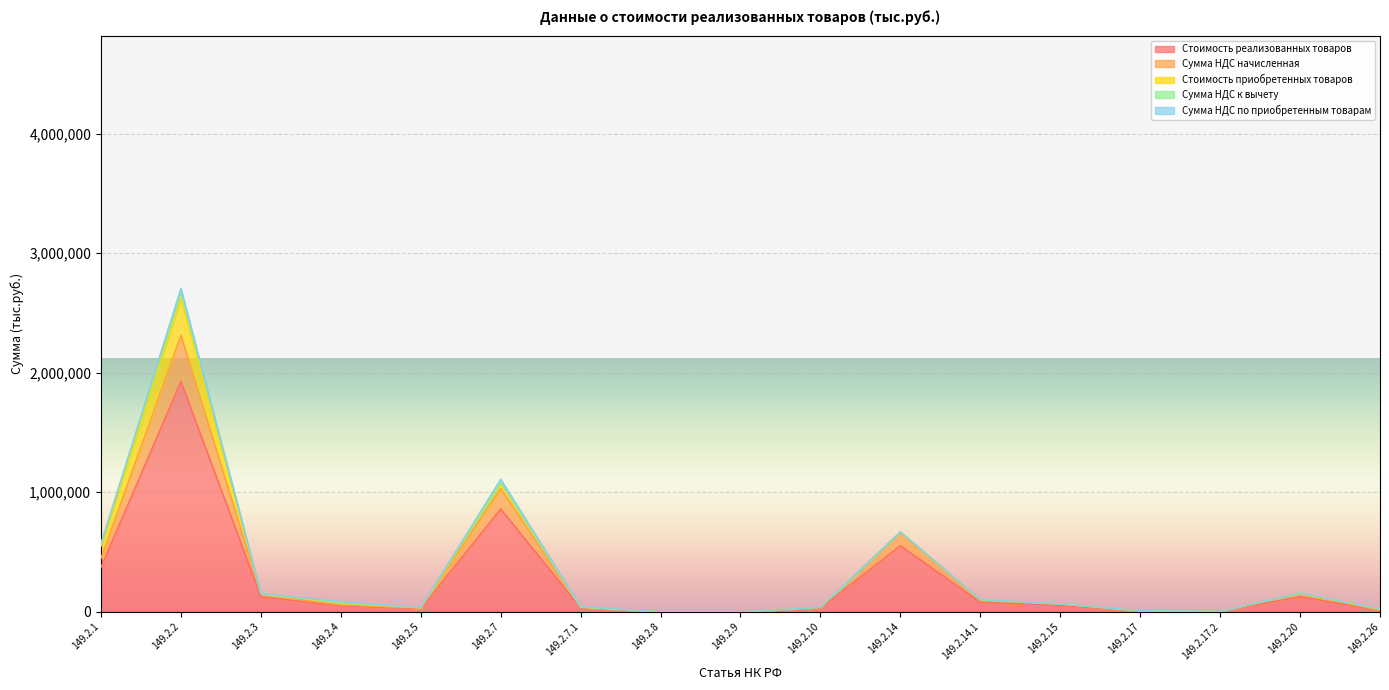

Which category has the highest value in the Стоимость приобретенных товаров series?

149.2.2